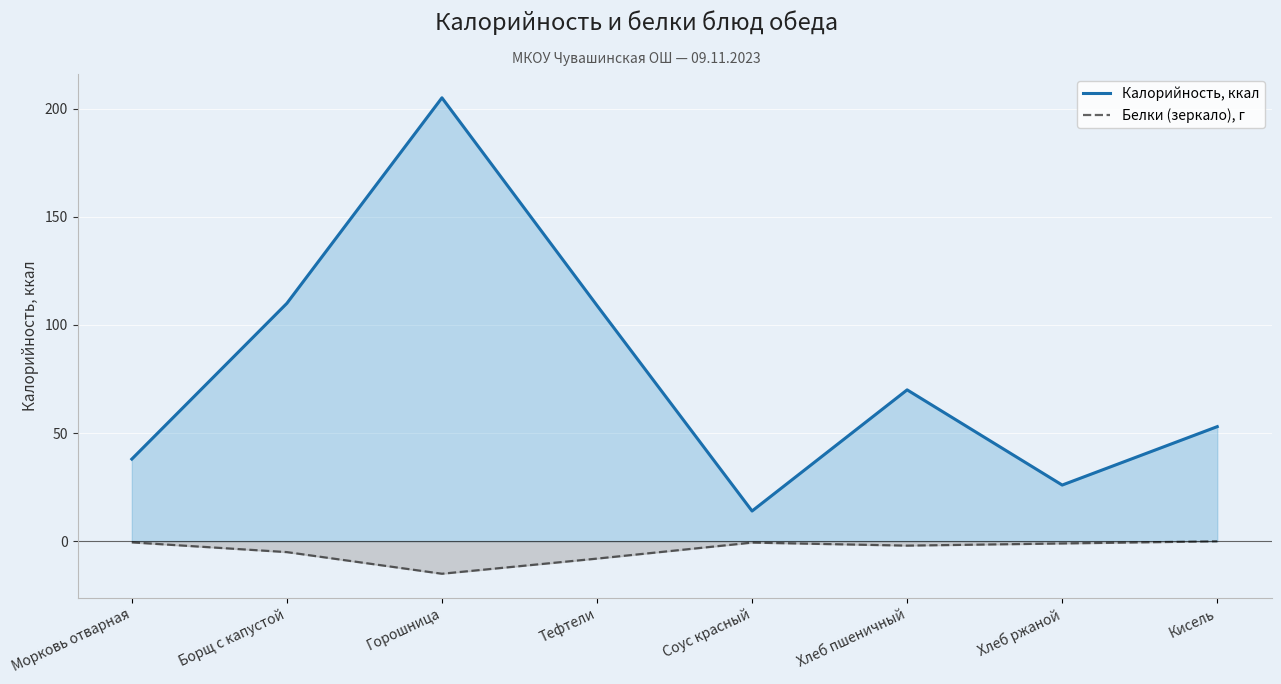

At which category is the sum across all series the highest?

Горошница